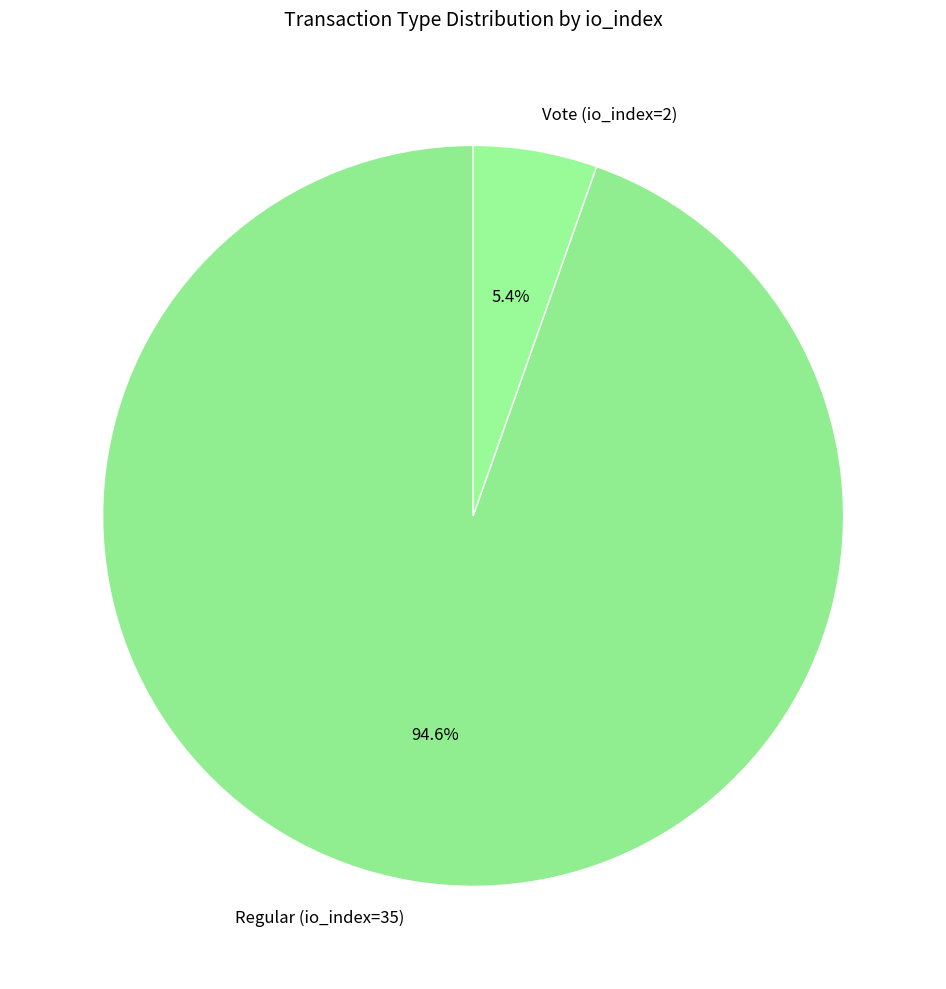

Does any single category account for the majority?

Yes